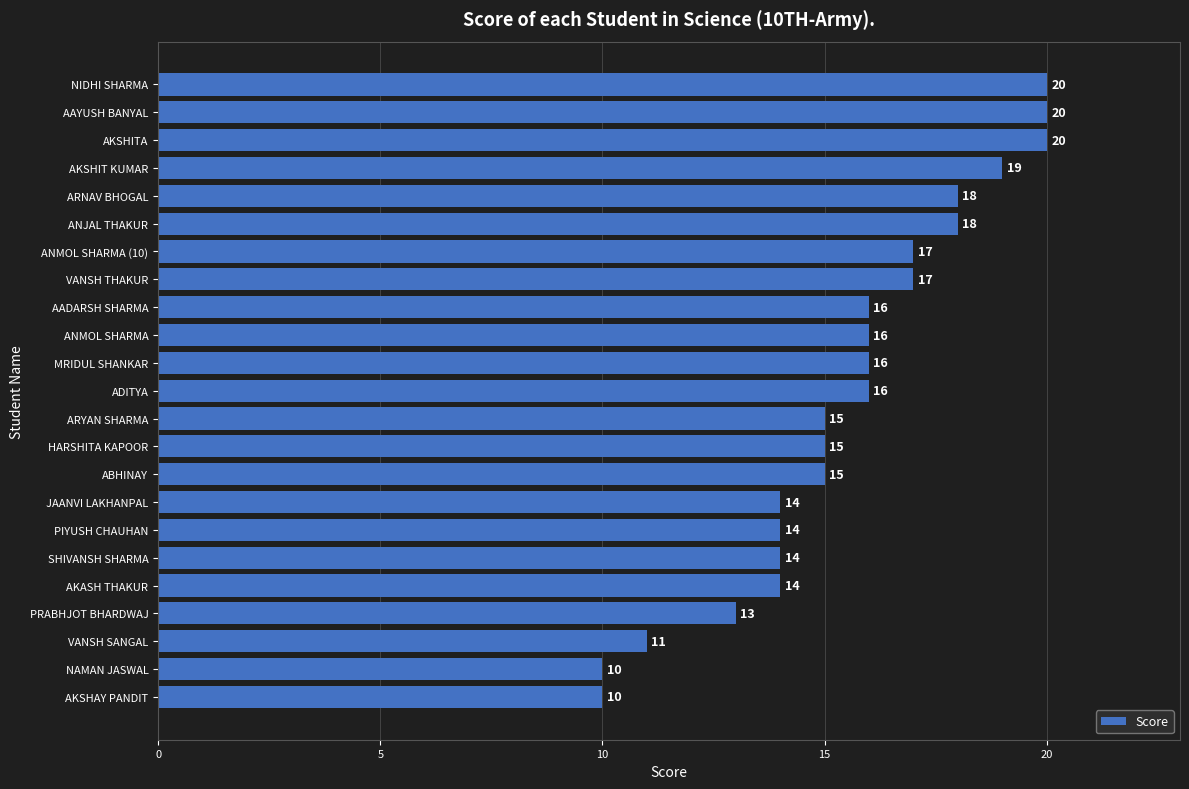

How many data points are less than 16?

11